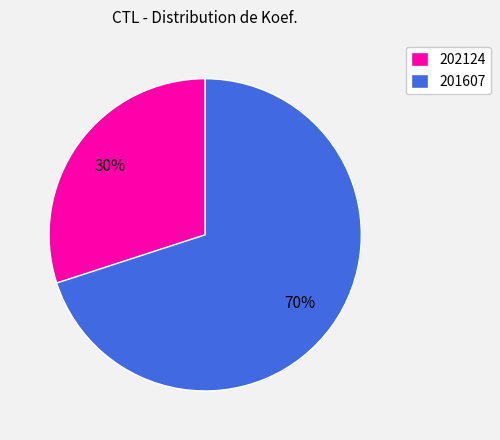

Approximately how many times larger is the value at 202124 compared to 201607?

0.4